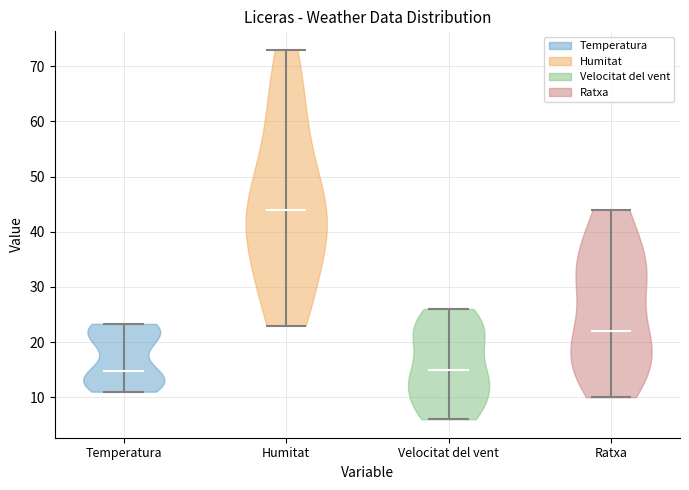

Reading left to right, read every violin against the y-axis: where its median line is, and the lowest and highest points it reaches. The values are not printed on the chart, so give them approximately, as read against the axis.

Temperatura: median line 15, lowest point 11, highest point 23
Humitat: median line 44, lowest point 23, highest point 73
Velocitat del vent: median line 15, lowest point 6, highest point 26
Ratxa: median line 22, lowest point 10, highest point 44